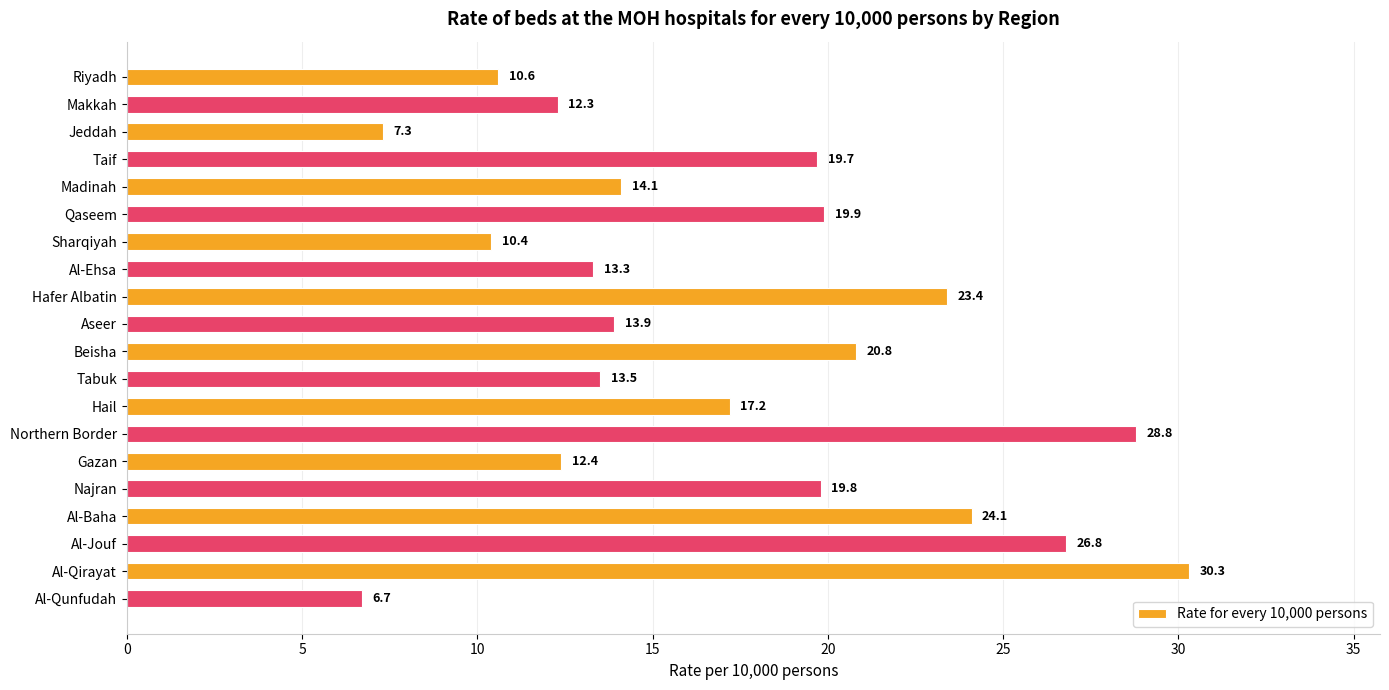

True or false: the data shows 16.5 at Al-Baha.

False